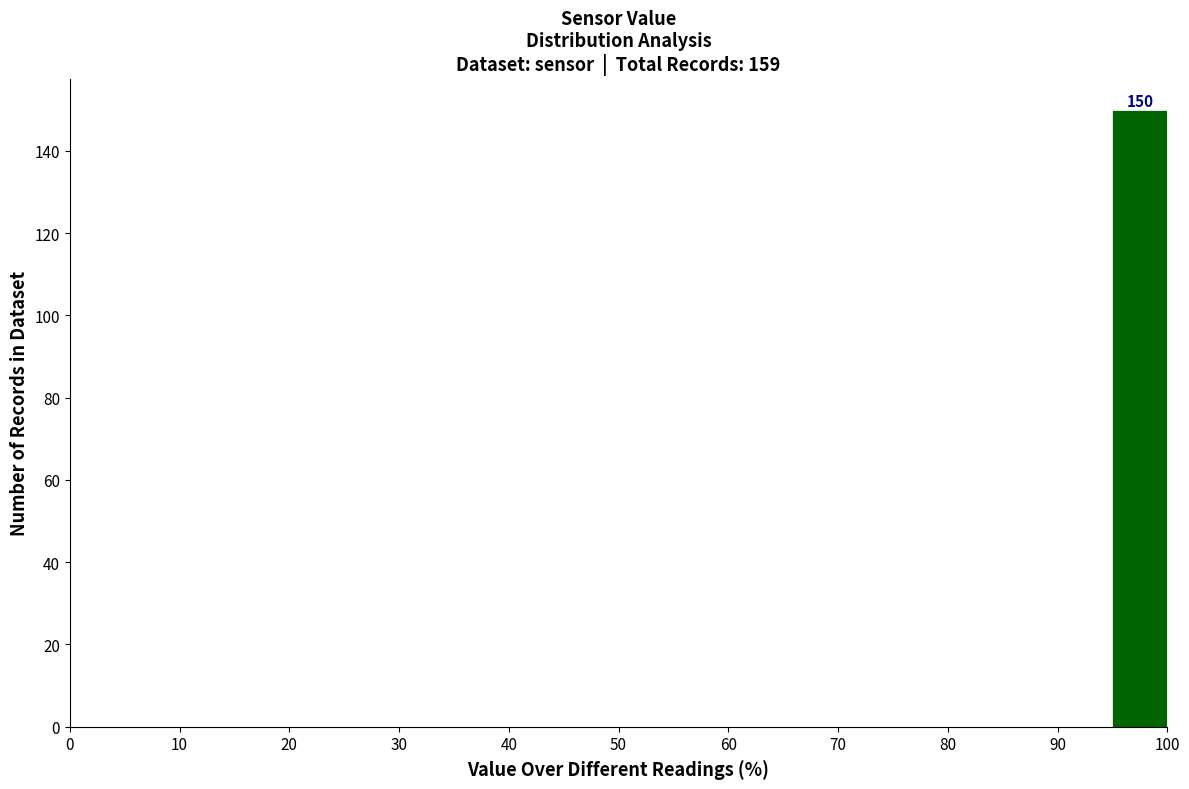

Which range on the x-axis has the tallest bar?

95 to 100